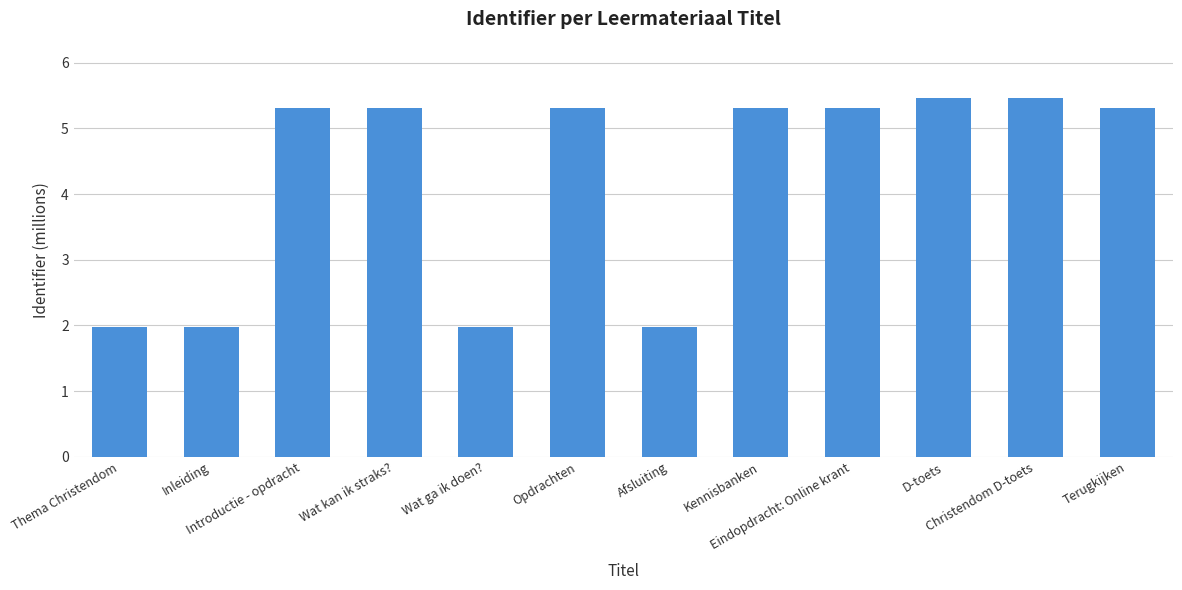

What value does the data have at Wat kan ik straks??

5.3